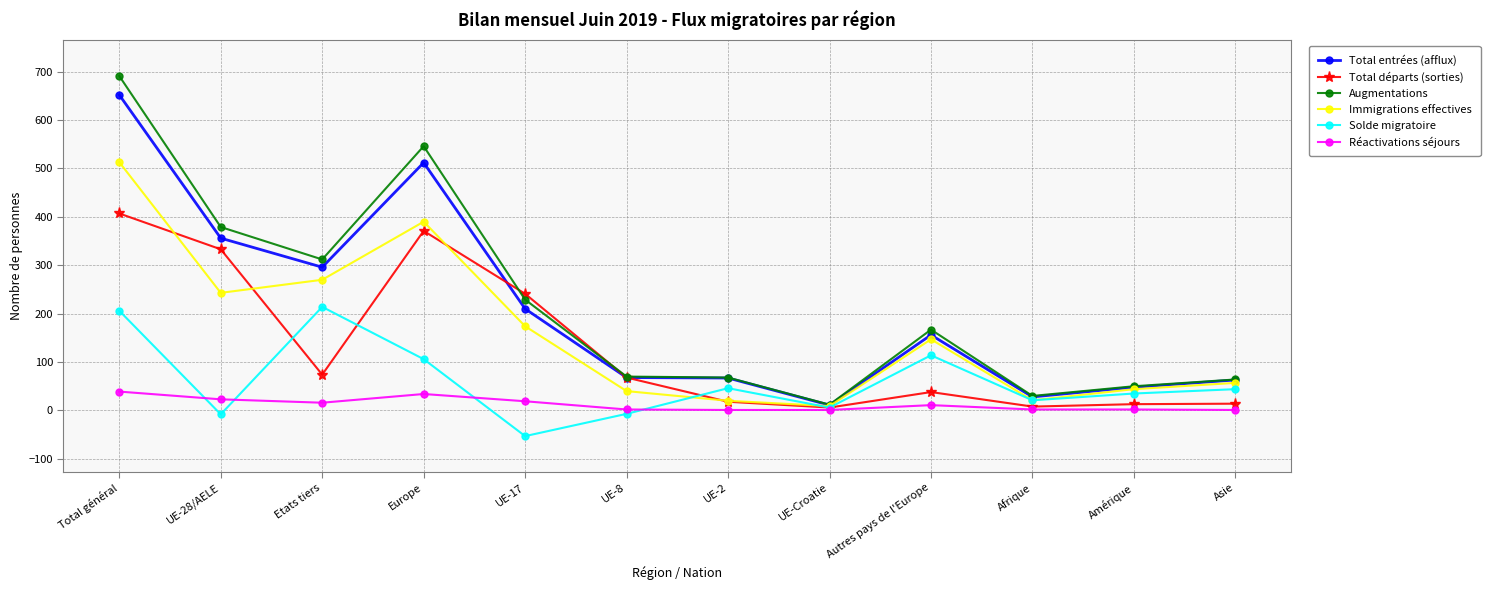

In Total entrées (afflux), how many points are lower than both neighbors (excluding endpoints)?

3